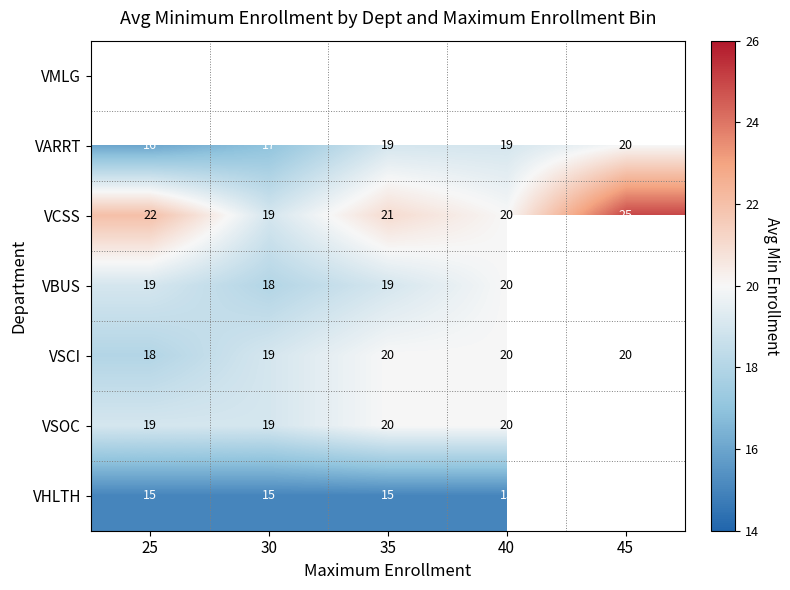

At which category does the chart reach its minimum across all series?

25